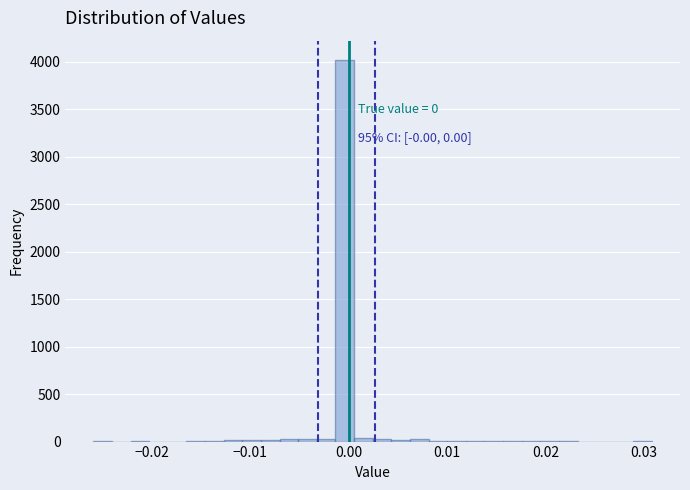

Around what value on the x-axis is the tallest bar? Give the approximate position of its centre, as read against the axis.

0.000